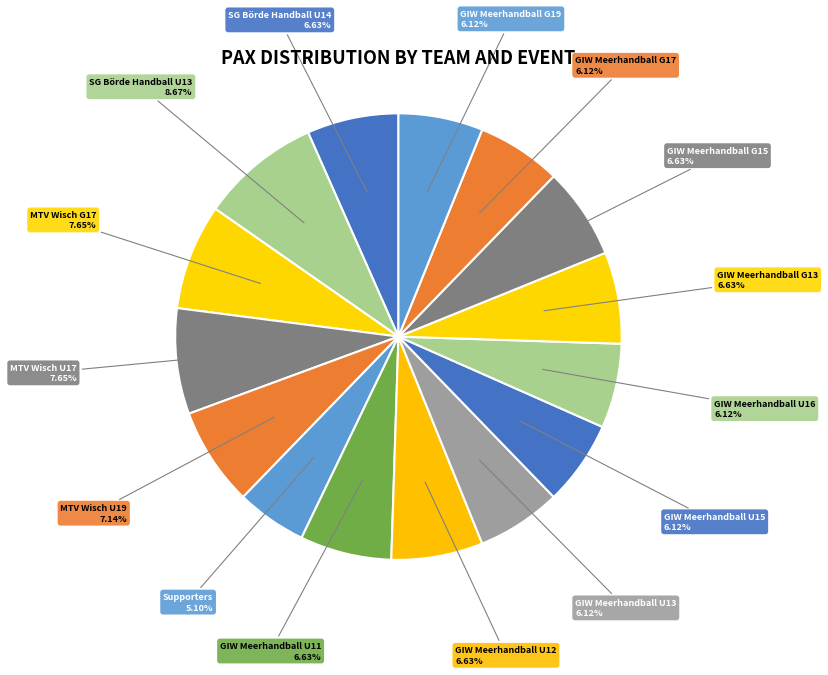

What percentage is the GIW Meerhandball U16 slice, to the nearest percent?

6%